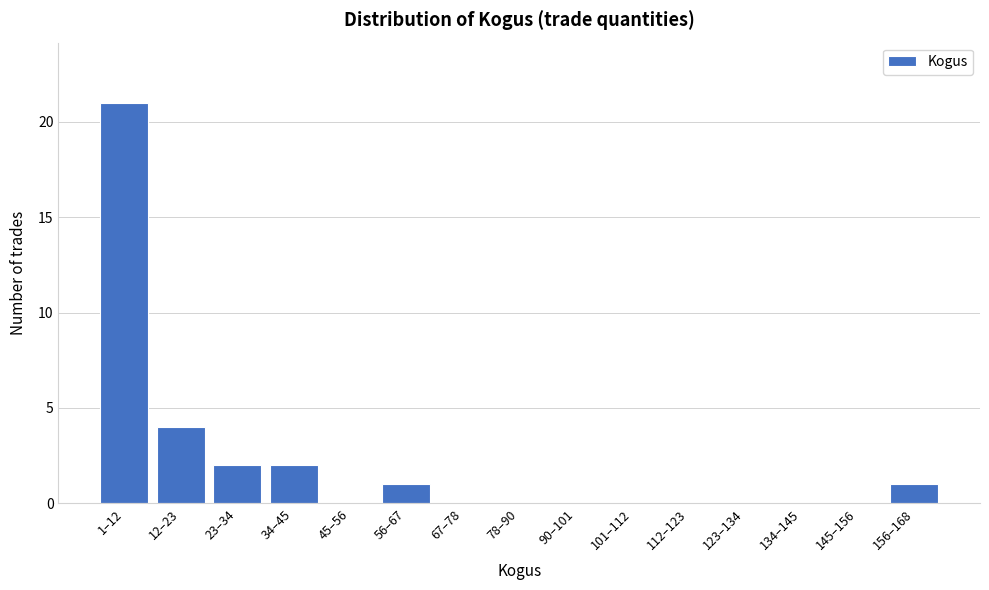

Reading right to left, transcribe all the data shown in this chart.

156–168=1	145–156=0	134–145=0	123–134=0	112–123=0	101–112=0	90–101=0	78–90=0	67–78=0	56–67=1	45–56=0	34–45=2	23–34=2	12–23=4	1–12=21